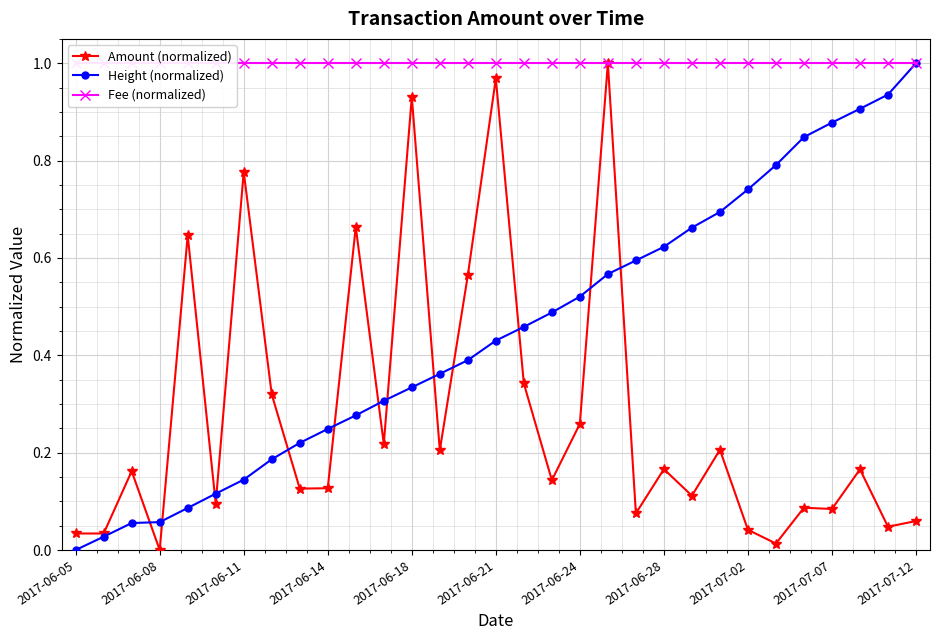

True or false: Amount (normalized) and Fee (normalized) cross at least once.

False